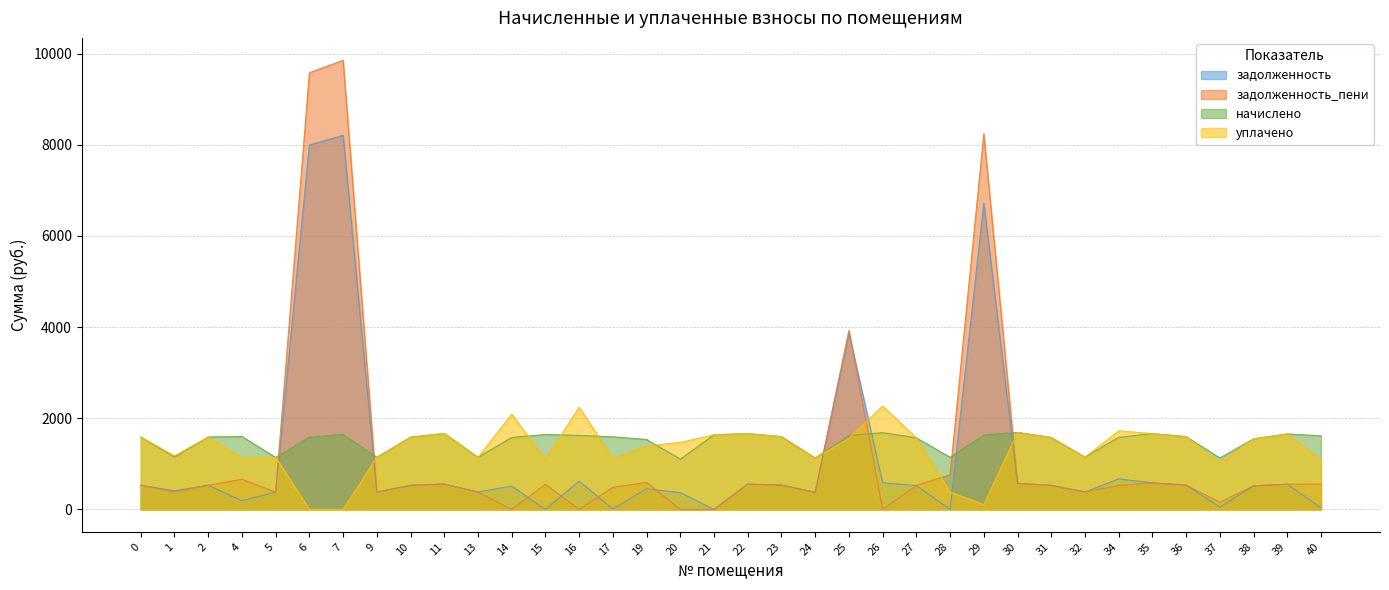

At which label is начислено closest to 1395?

19